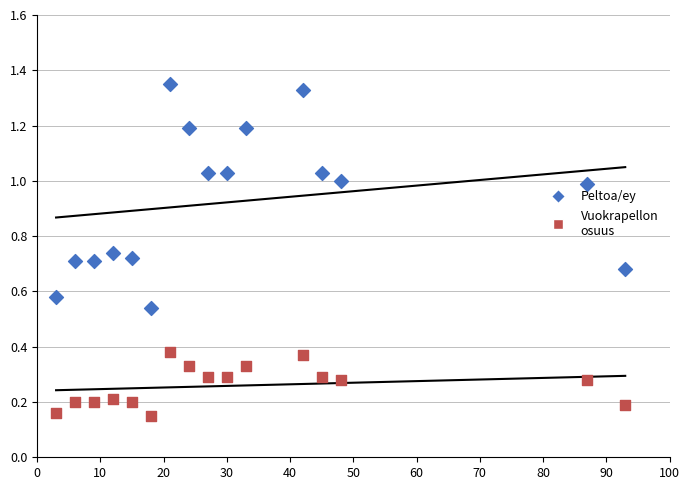

Which series has the widest spread of Y values?

Peltoa/ey